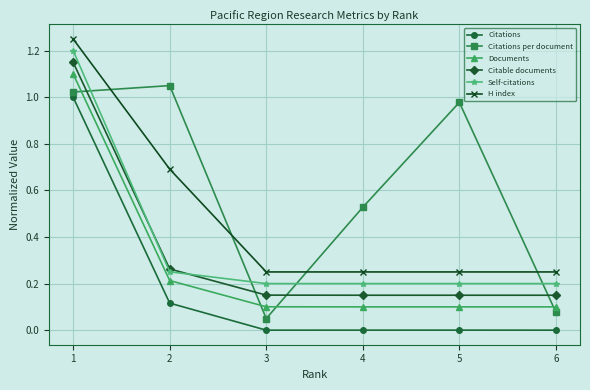

True or false: Citations per document has a value of 1.0 at 1.

True